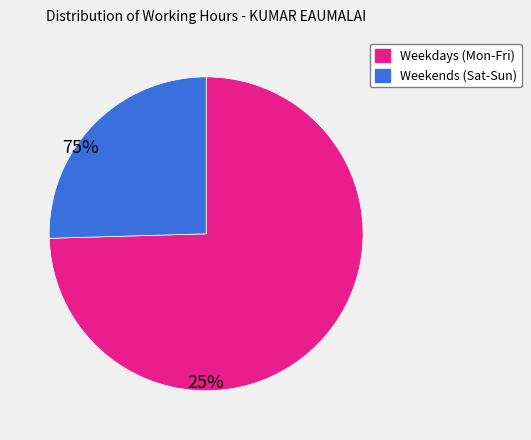

Does any single category account for the majority?

Yes